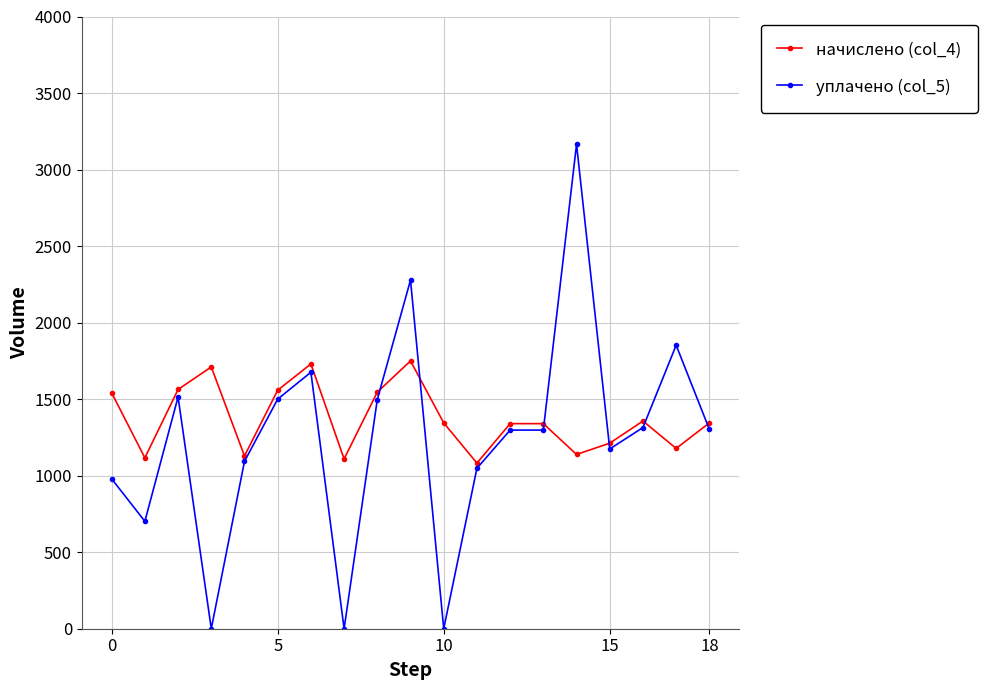

What is the value of the уплачено (col_5) point at the 15th from the left?

3164.5